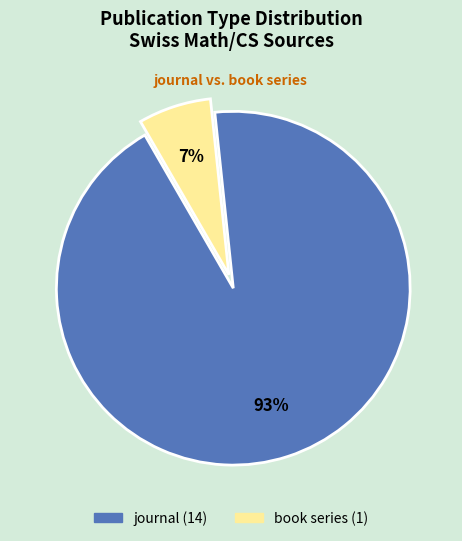

To the nearest percent, what is the average slice percentage?

50%